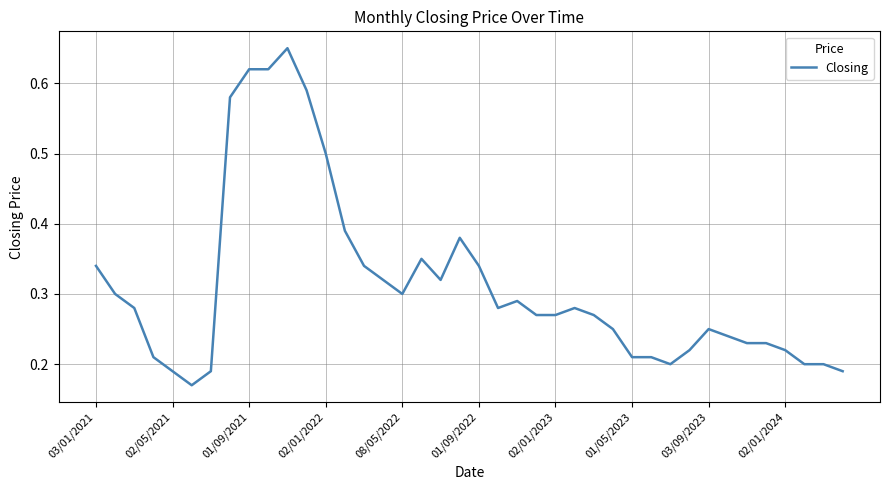

What is the difference between the maximum and minimum values?

0.5